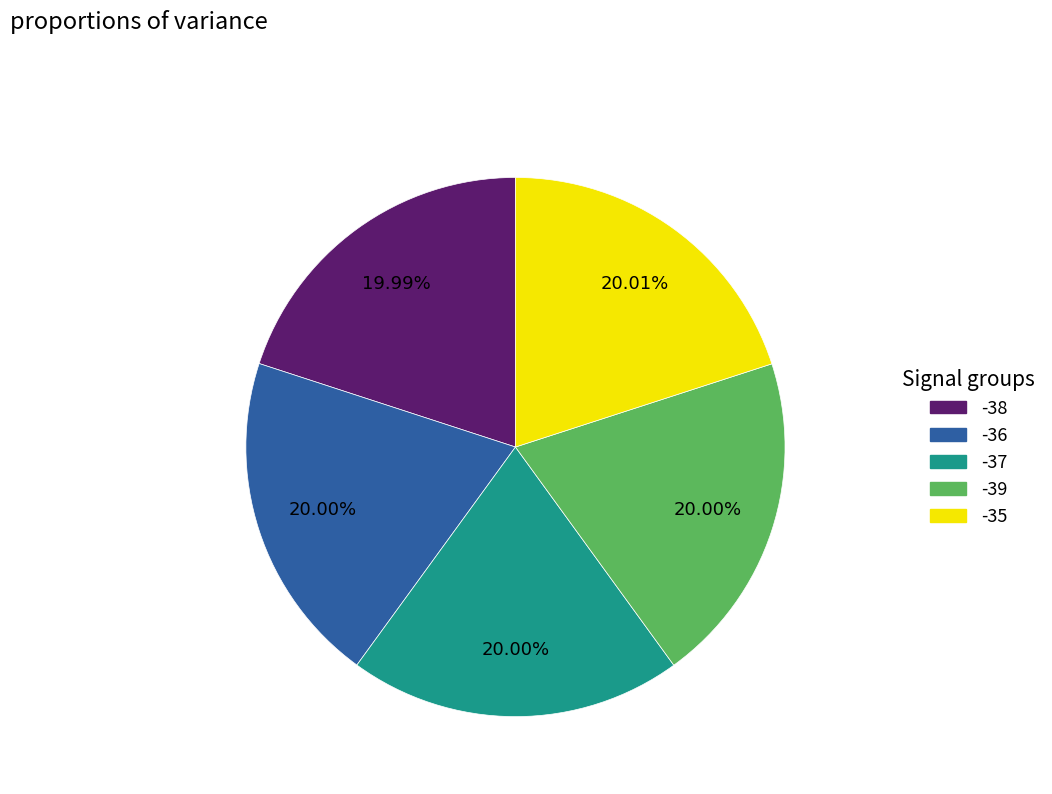

Is there a majority slice in this chart?

No